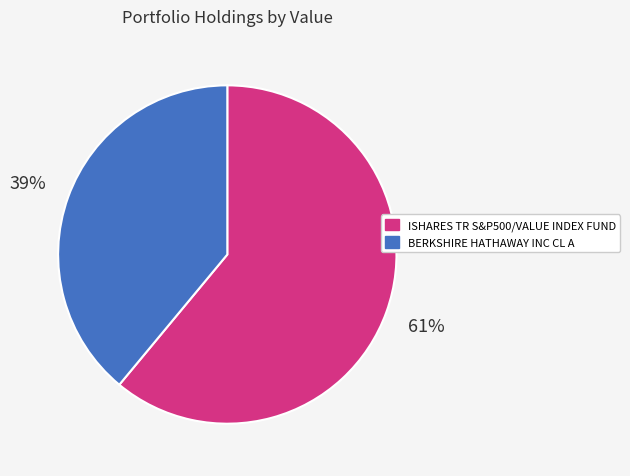

Is there a majority slice in this chart?

Yes